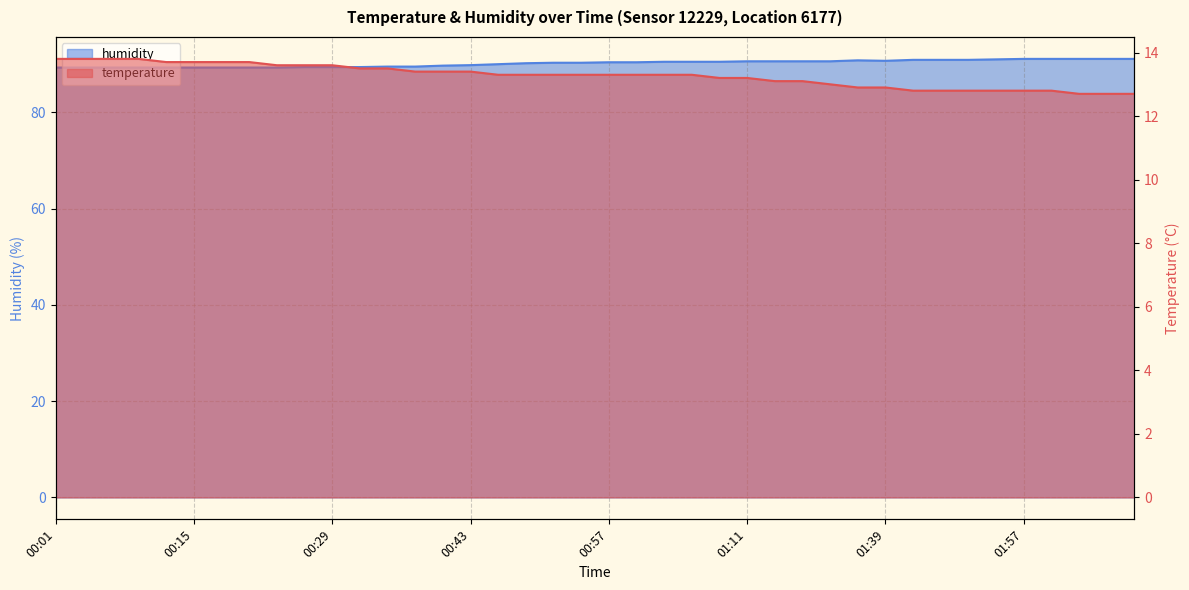

What is the total value across all series at 01:36?

103.7